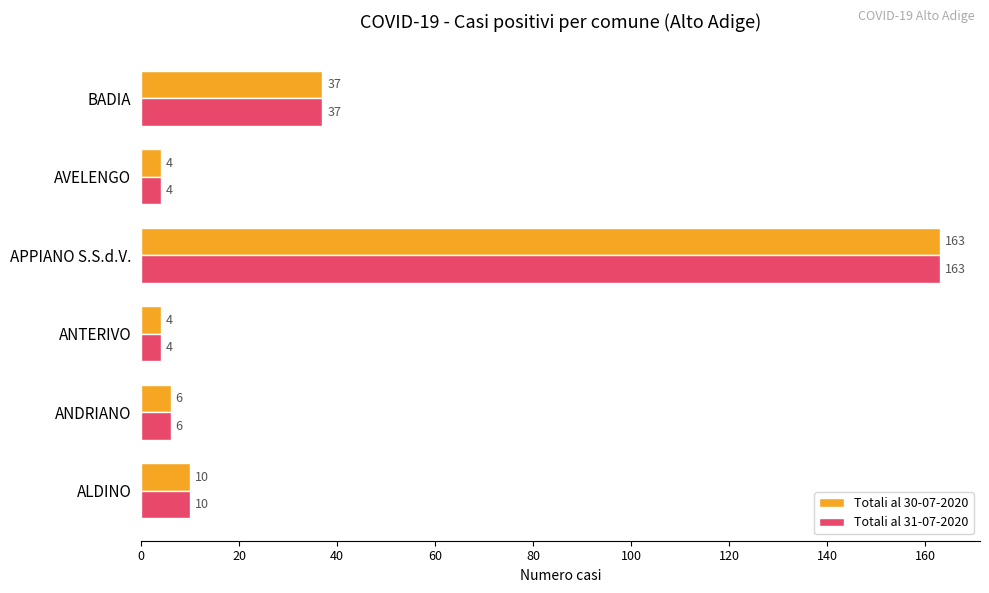

What is the difference between the maximum and minimum values in the Totali al 30-07-2020 series?

159